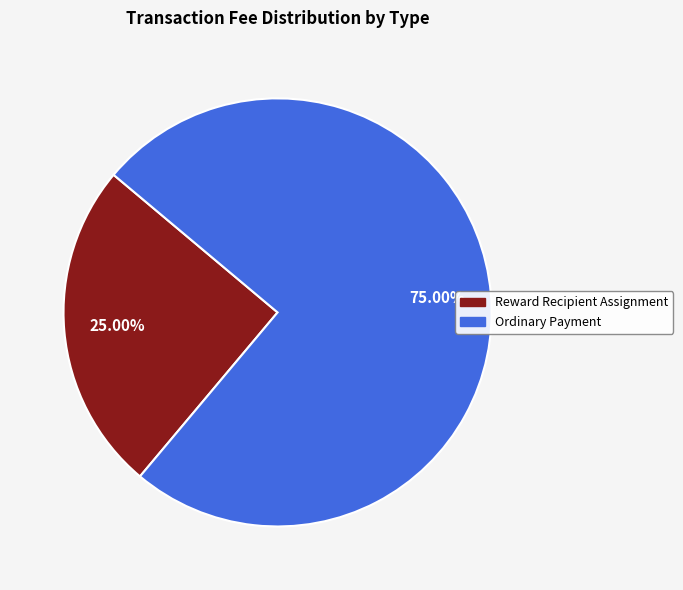

To the nearest percent, what is the average slice percentage?

50%